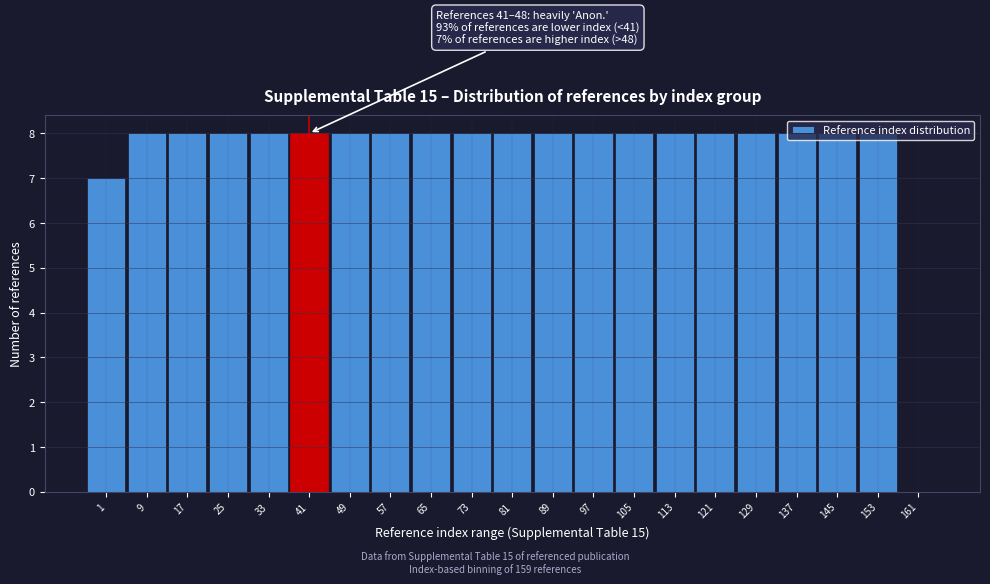

True or false: the data shows 12 at 9.

False